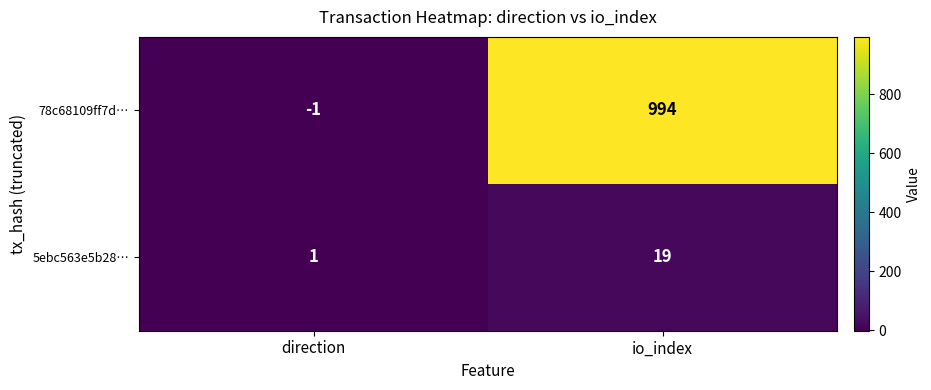

At which label does 5ebc563e5b28… reach its minimum?

direction